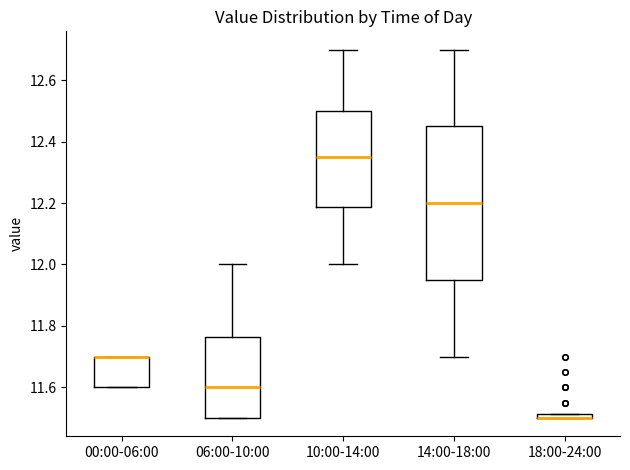

Comparing the boxes themselves (not the whiskers), which one is the tallest?

14:00-18:00